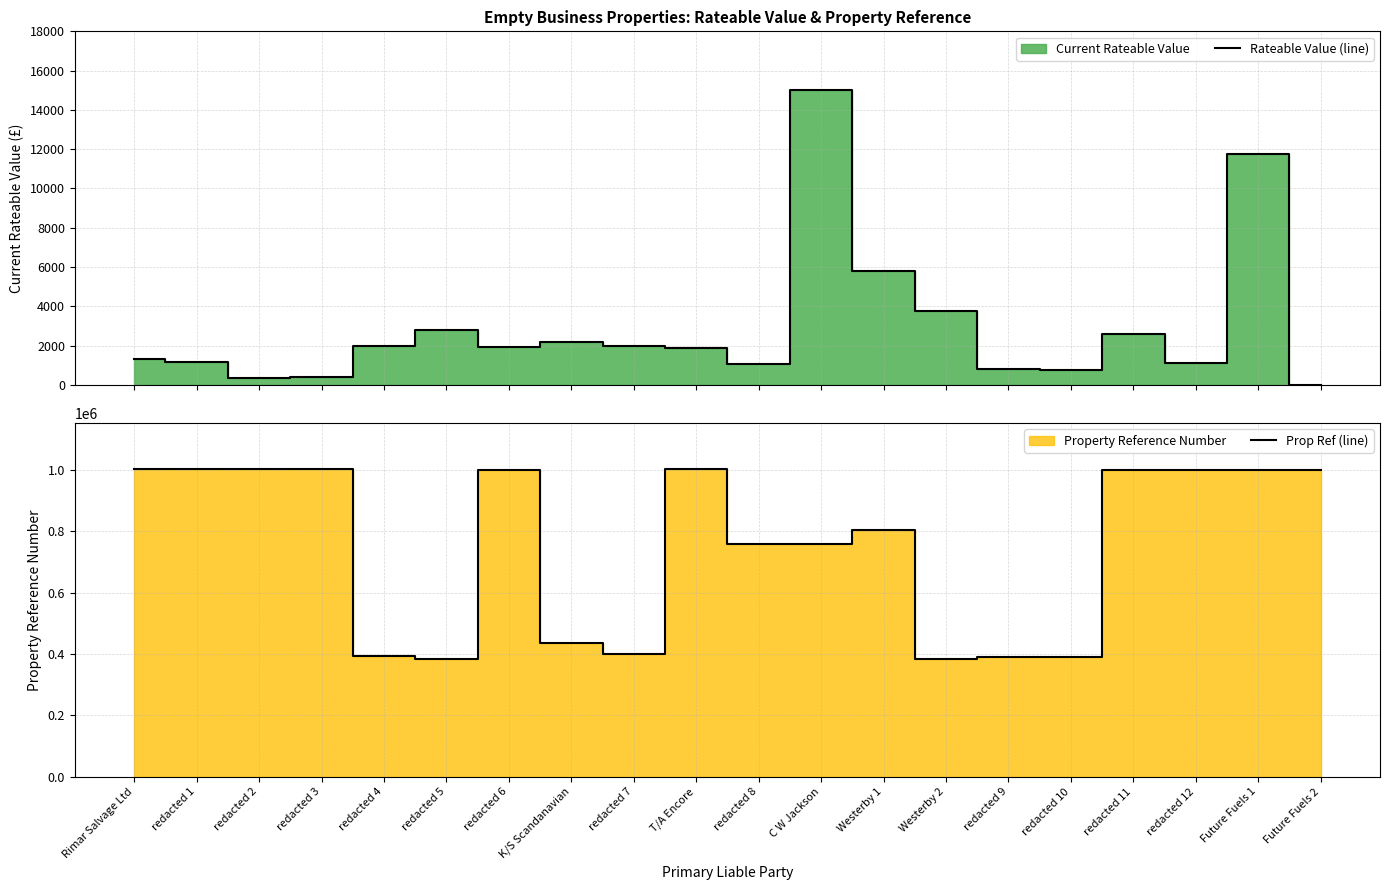

Reading right to left, transcribe all the data shown in this chart.

Rateable Value (line): Future Fuels 2=0	Future Fuels 1=11750	redacted 12=1100	redacted 11=2600	redacted 10=770	redacted 9=790	Westerby 2=3750	Westerby 1=5800	C W Jackson=15000	redacted 8=1075	T/A Encore=1900	redacted 7=1975	K/S Scandanavian=2175	redacted 6=1950	redacted 5=2800	redacted 4=2000	redacted 3=395	redacted 2=330	redacted 1=1150	Rimar Salvage Ltd=1325
Prop Ref (line): Future Fuels 2=1000343	Future Fuels 1=1000344	redacted 12=1000748	redacted 11=1000753	redacted 10=389559	redacted 9=389548	Westerby 2=384372	Westerby 1=804364	C W Jackson=758645	redacted 8=760587	T/A Encore=1002960	redacted 7=400475	K/S Scandanavian=435234	redacted 6=1000133	redacted 5=383675	redacted 4=392994	redacted 3=1002169	redacted 2=1002168	redacted 1=1002167	Rimar Salvage Ltd=1002166